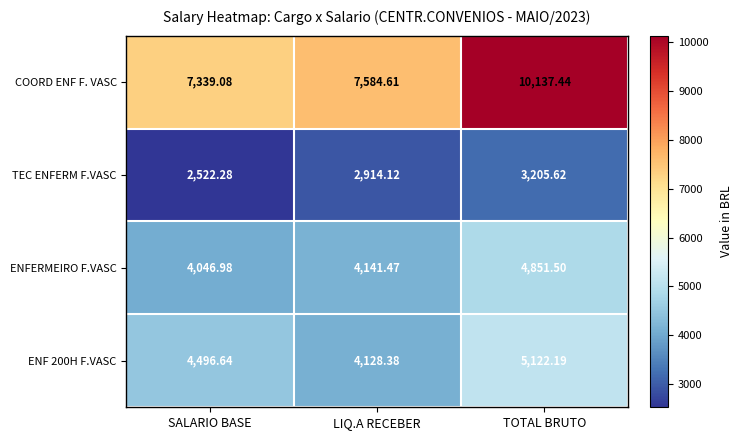

What is the minimum value shown in the chart?

2522.3